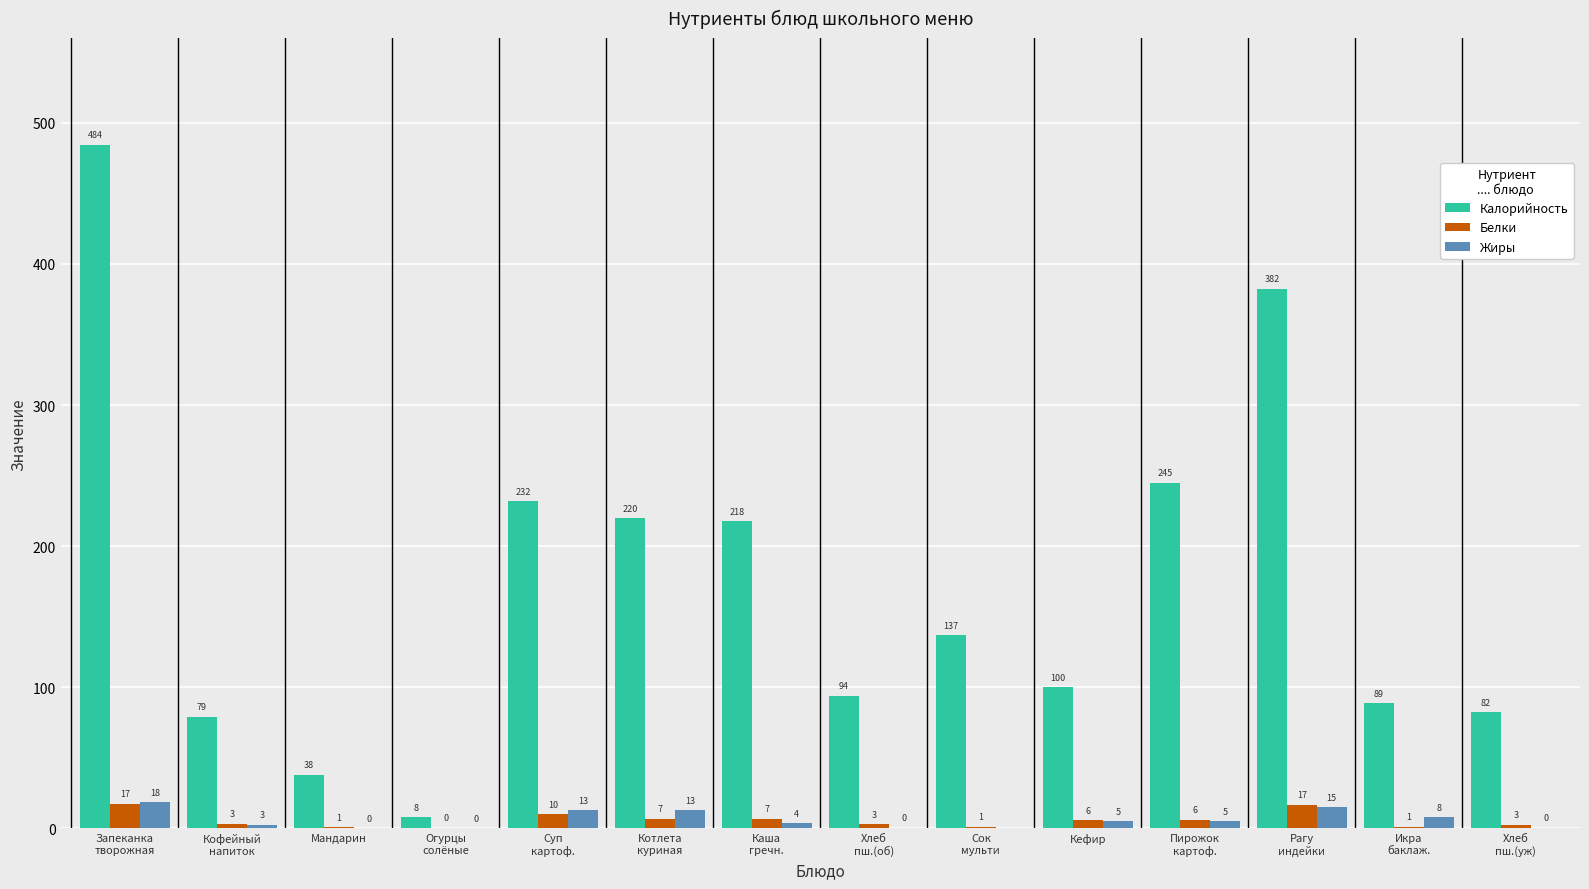

What is the maximum value shown in the chart?

484.4